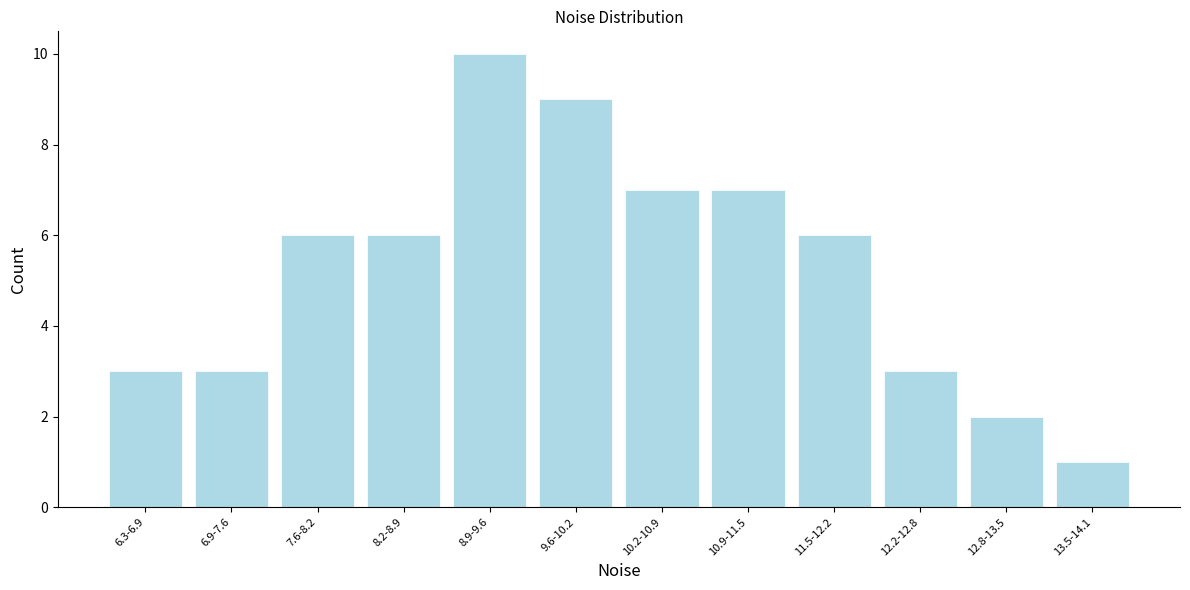

Reading left to right, what are all the values shown in this chart?

3	3	6	6	10	9	7	7	6	3	2	1